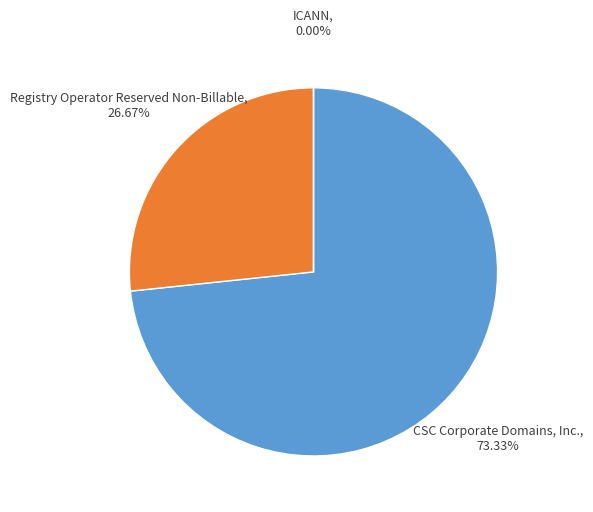

What percentage is the CSC Corporate Domains, Inc. slice, to the nearest percent?

73%